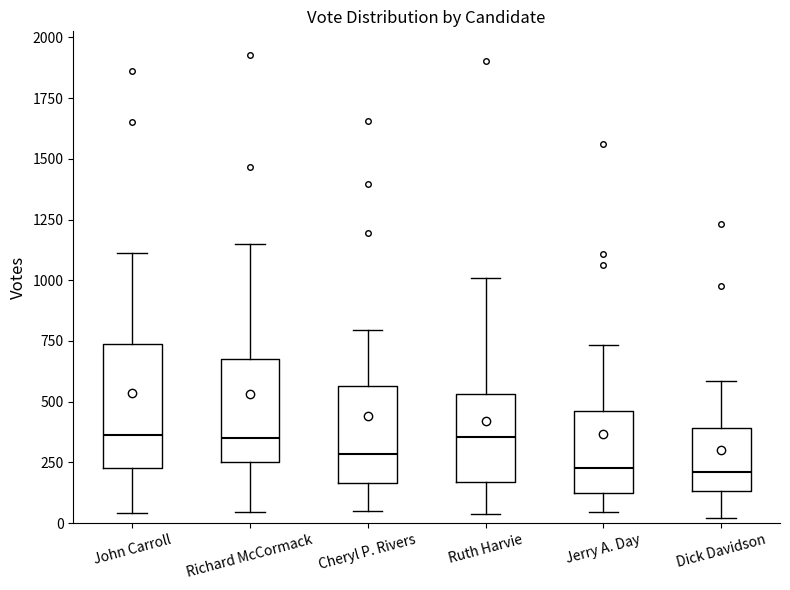

Reading left to right, transcribe this box plot: for each box, give where its median line is, the range the box spans, and where its two whiskers end, as read against the y-axis. The values are not printed on the chart, so give them approximately, as read against the axis.

John Carroll: median 350, box 250 to 750, whiskers 50 to 1100
Richard McCormack: median 350, box 250 to 700, whiskers 50 to 1150
Cheryl P. Rivers: median 300, box 150 to 550, whiskers 50 to 800
Ruth Harvie: median 350, box 150 to 550, whiskers 50 to 1000
Jerry A. Day: median 250, box 150 to 450, whiskers 50 to 750
Dick Davidson: median 200, box 150 to 400, whiskers 0 to 600